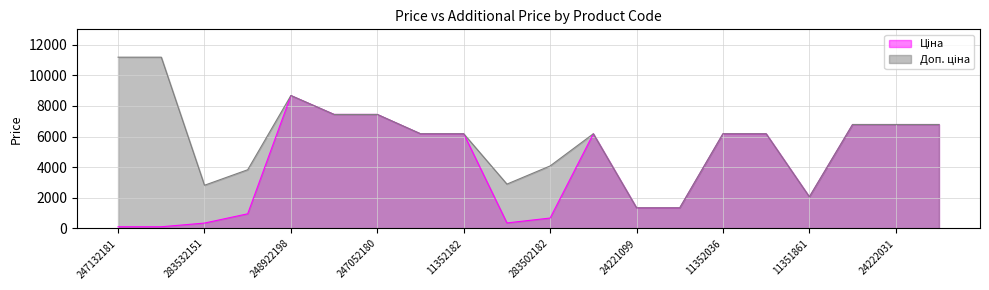

What is the difference between the second highest and second lowest values in the Ціна series?

7332.8